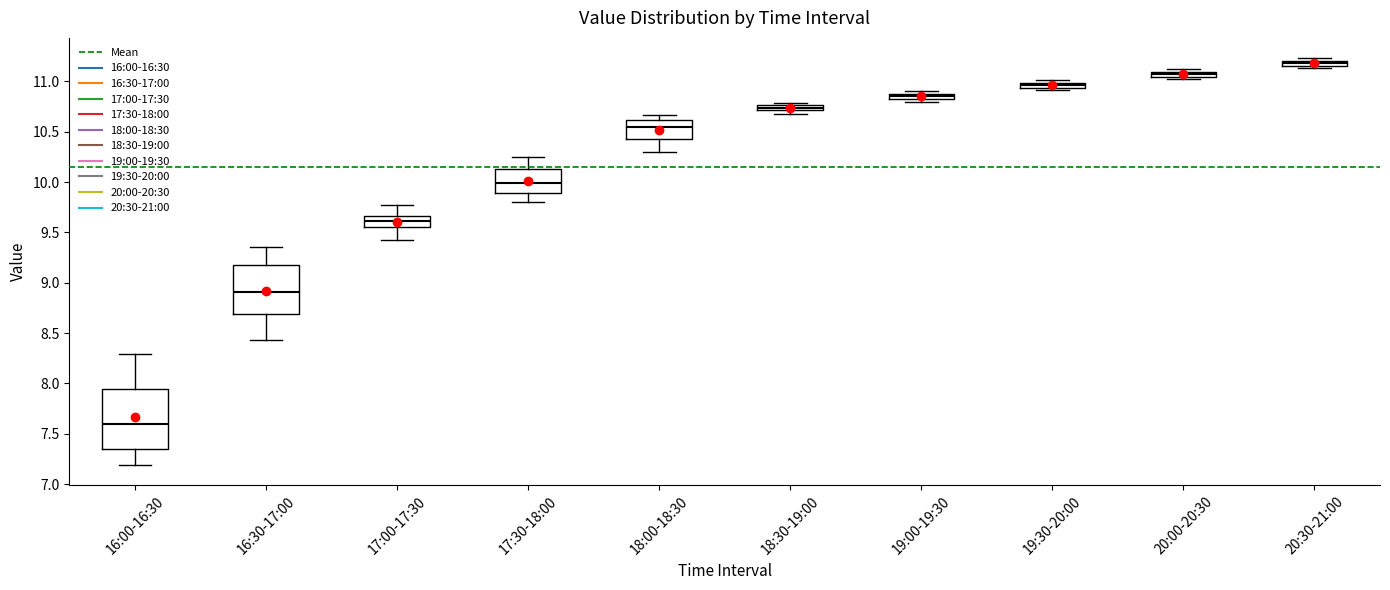

Which box's median line is the highest?

20:30-21:00